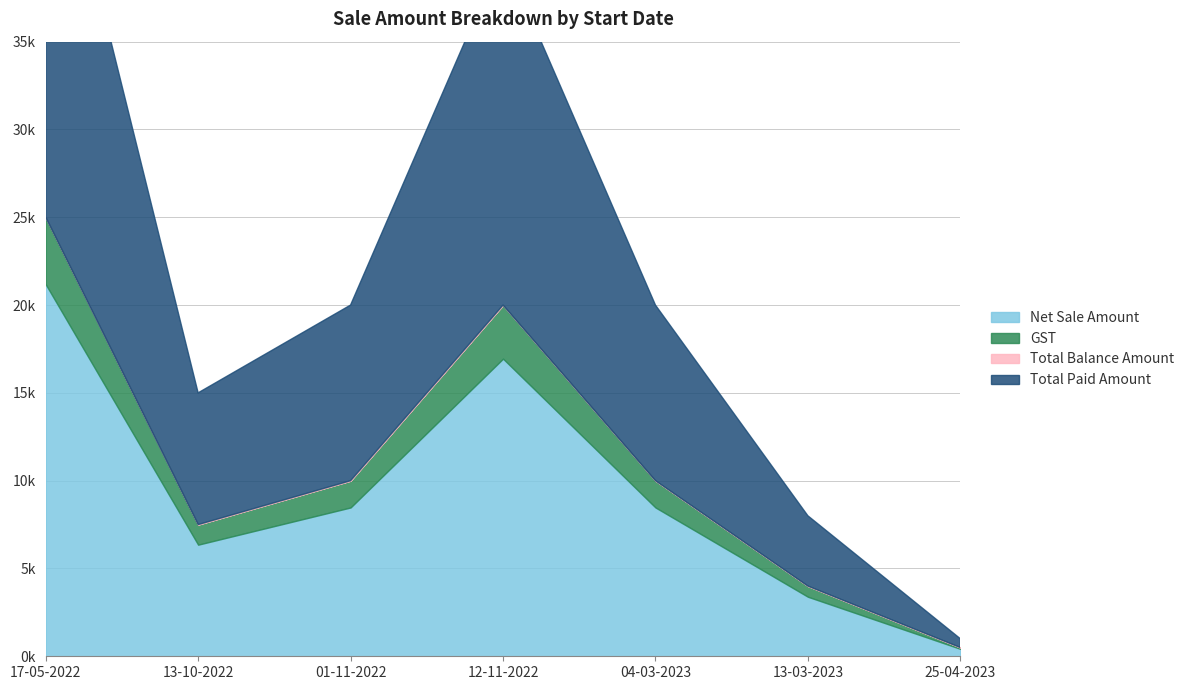

Which series has the largest range (max minus min)?

Total Paid Amount